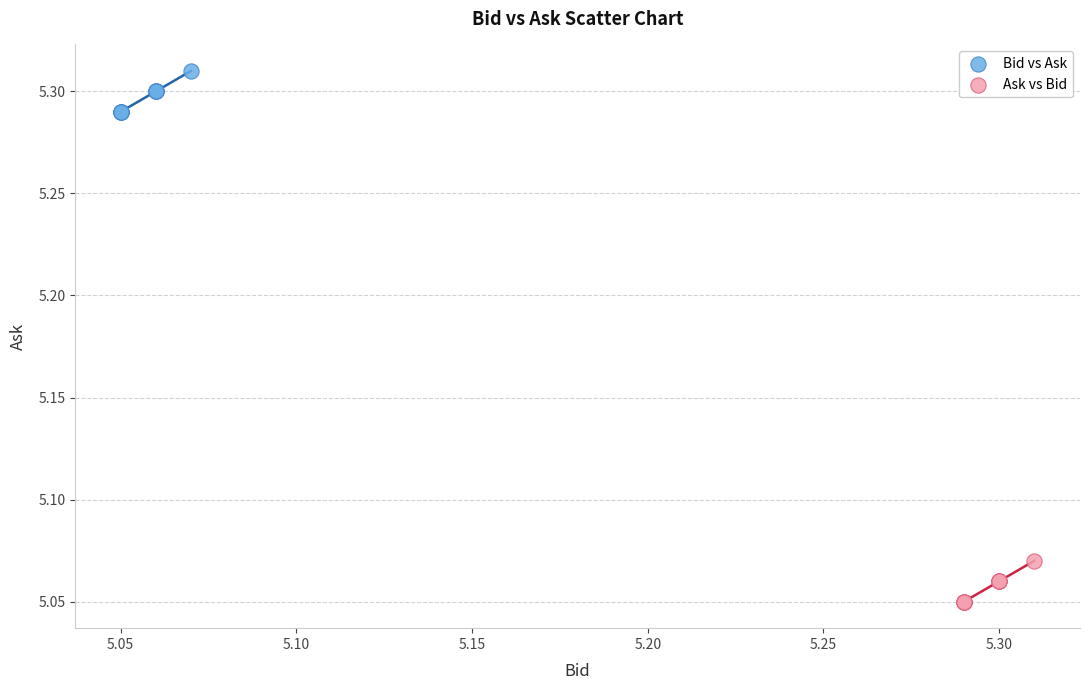

Which series reaches the minimum Y coordinate?

Ask vs Bid